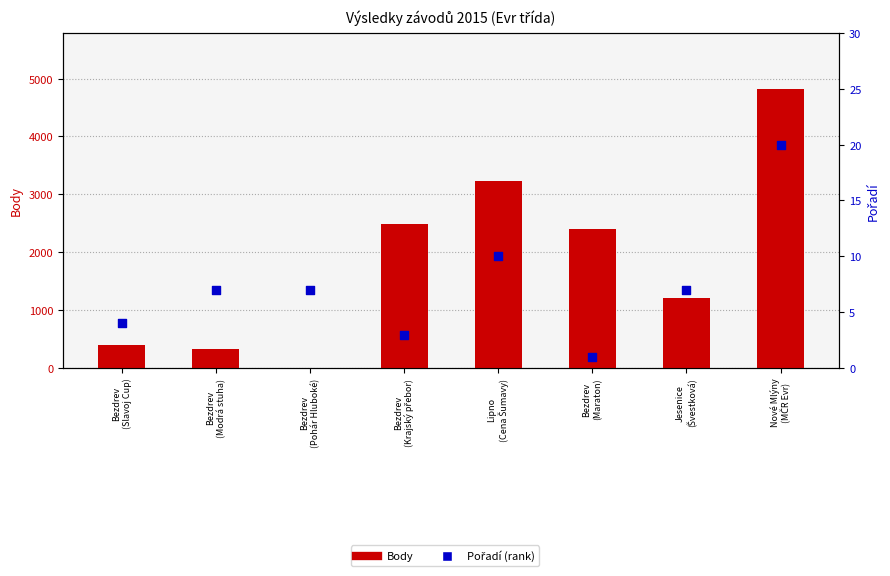

What are all the series names shown in the legend?

Body, Pořadí